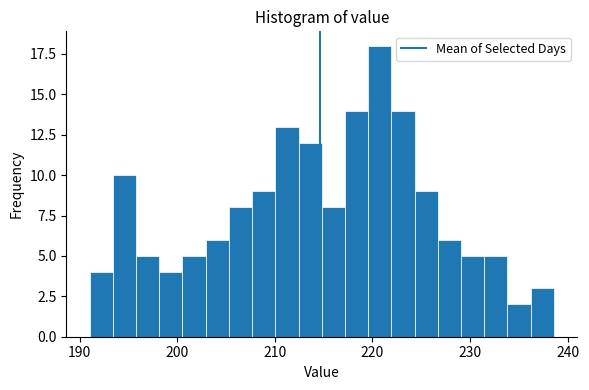

Read against the x-axis, roughly where is the centre of the tallest bar?

221